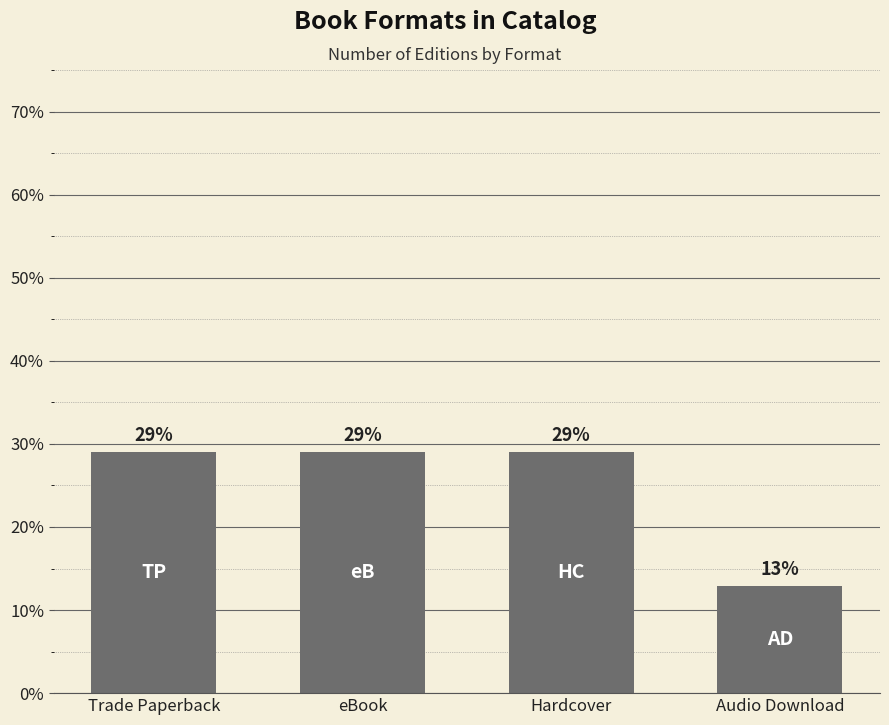

Which label corresponds to the smallest value in the chart?

Audio Download